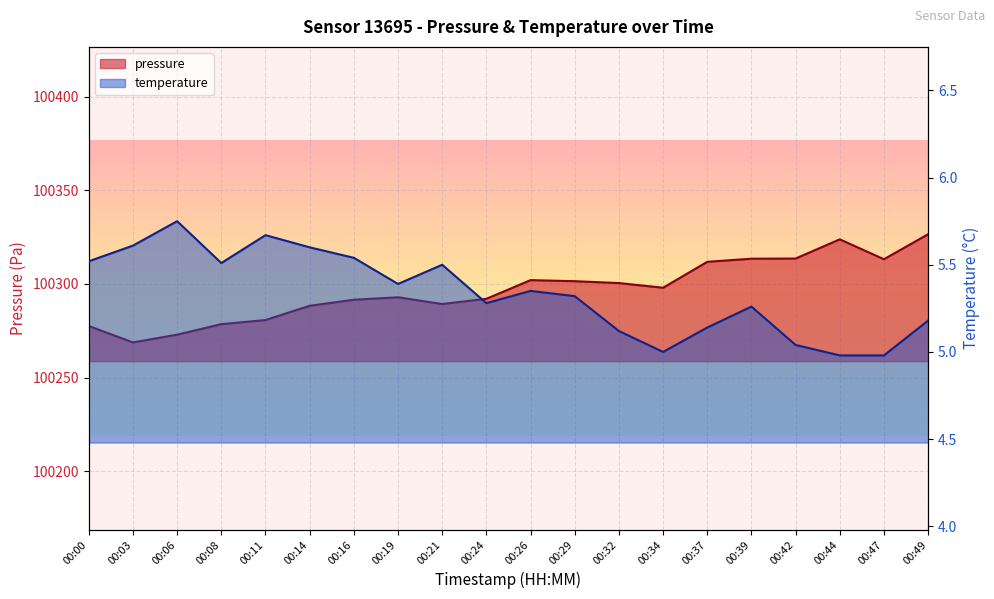

Reading left to right, transcribe all the data shown in this chart.

pressure: 100277.5	100268.8	100272.9	100278.5	100280.7	100288.3	100291.6	100292.9	100289.3	100292.1	100302.0	100301.5	100300.5	100298.0	100311.8	100313.5	100313.6	100323.8	100313.2	100326.6
temperature: 5.5	5.6	5.8	5.5	5.7	5.6	5.5	5.4	5.5	5.3	5.3	5.3	5.1	5.0	5.1	5.3	5.0	5.0	5.0	5.2